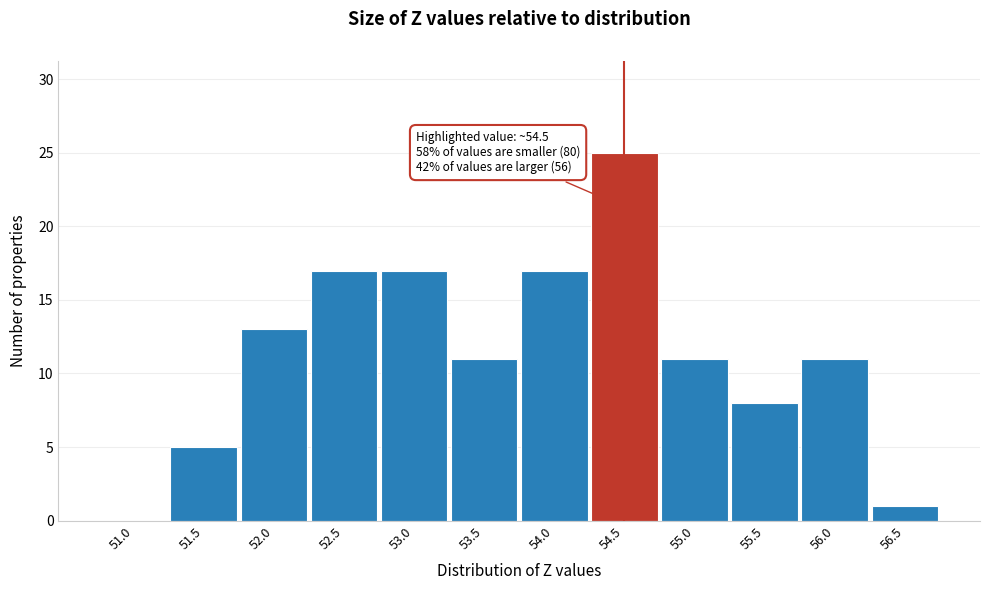

Reading left to right, what are all the values shown in this chart?

51.0=0	51.5=5	52.0=13	52.5=17	53.0=17	53.5=11	54.0=17	54.5=25	55.0=11	55.5=8	56.0=11	56.5=1